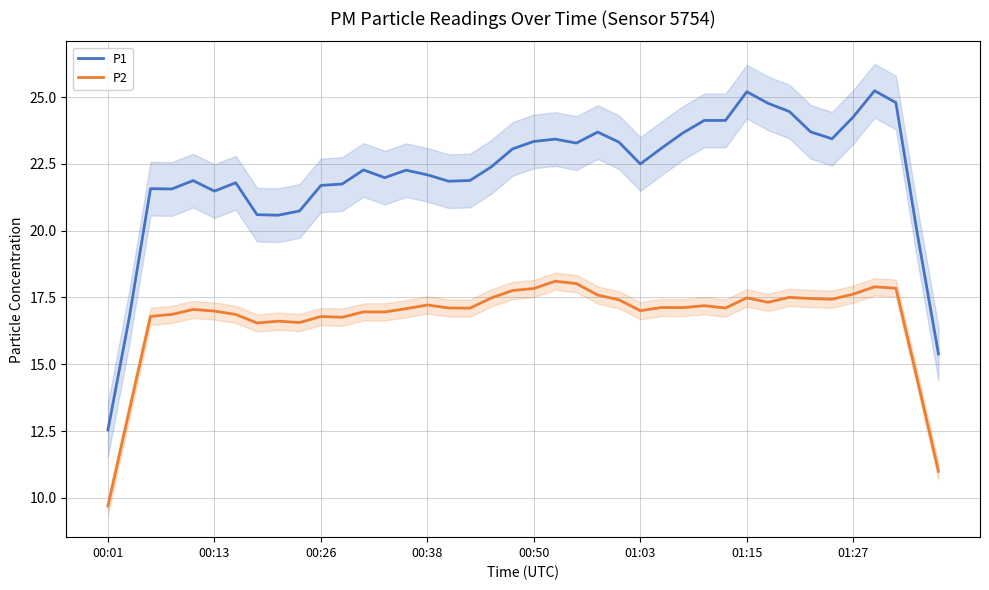

At 9, list the series in order from largest to smallest.

P1, P2